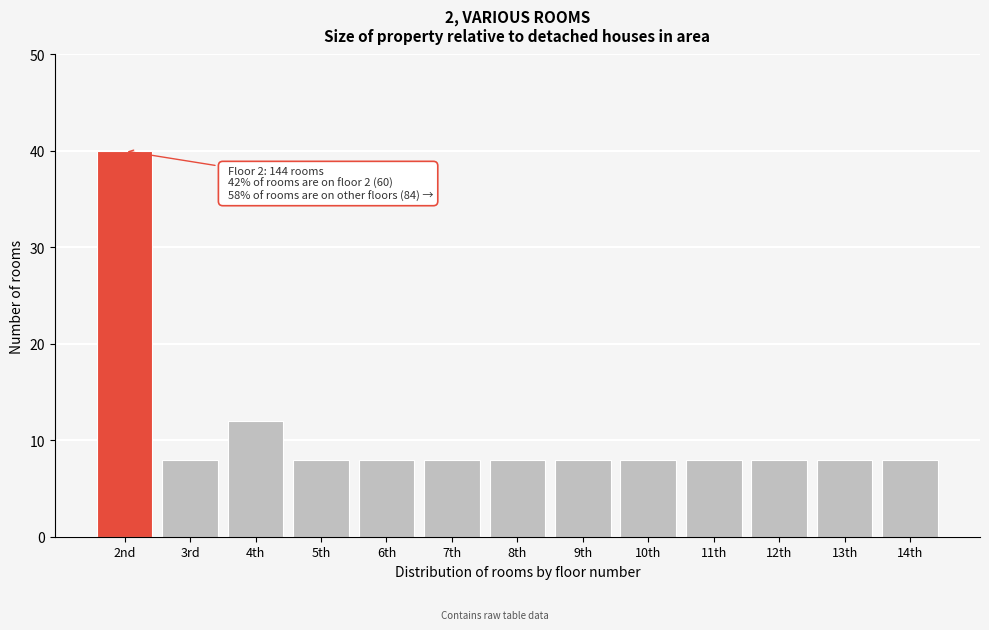

Reading left to right, list all the values displayed in this chart.

40	8	12	8	8	8	8	8	8	8	8	8	8